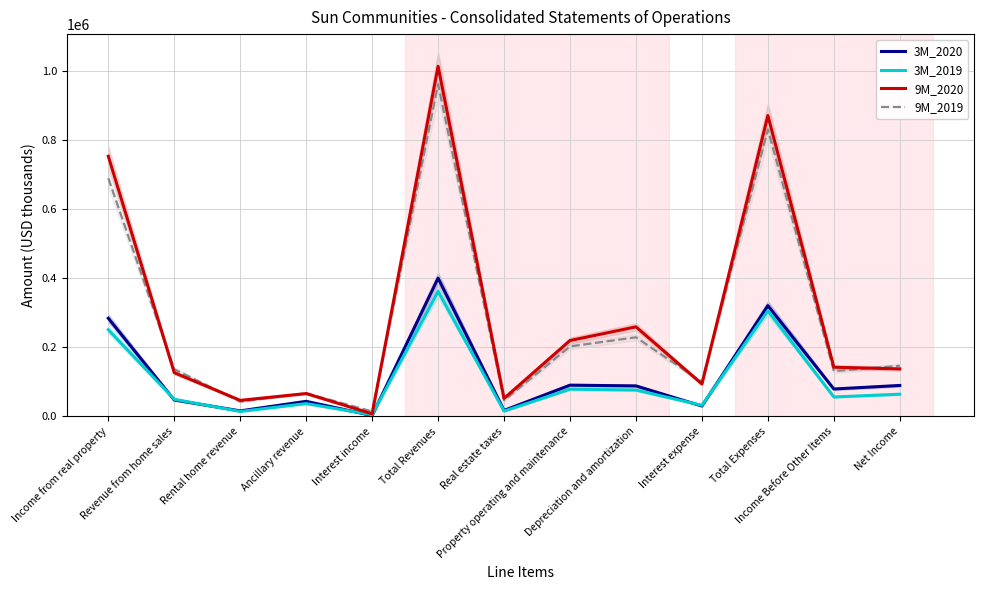

Where does the 3M_2020 series first go above 79547?

Income from real property